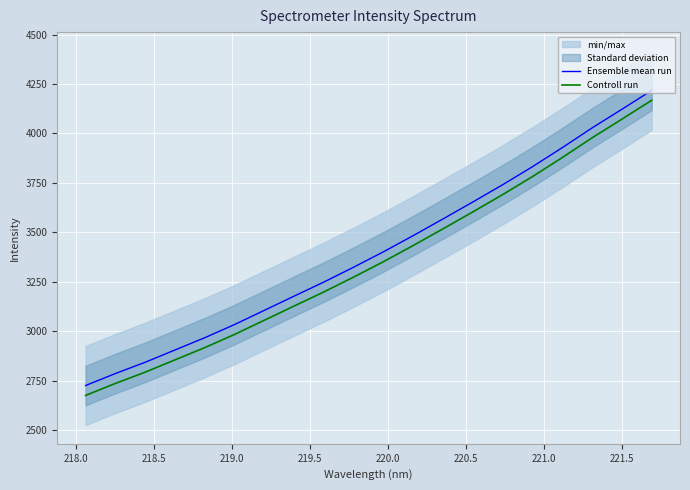

What is the lowest value of the Ensemble mean run series?

2725.7